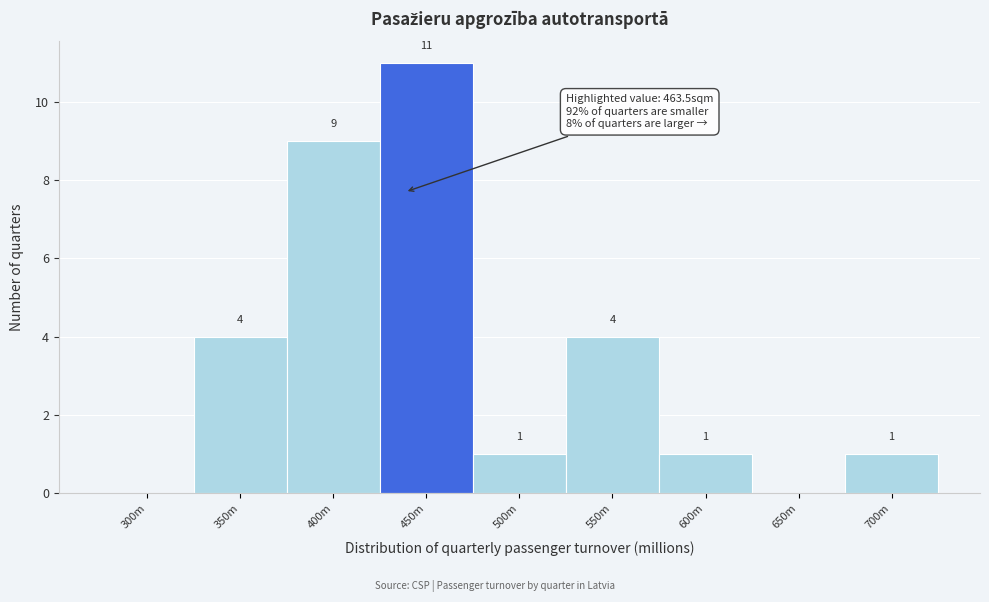

Reading left to right, what are all the values shown in this chart?

300m=0	350m=4	400m=9	450m=11	500m=1	550m=4	600m=1	650m=0	700m=1